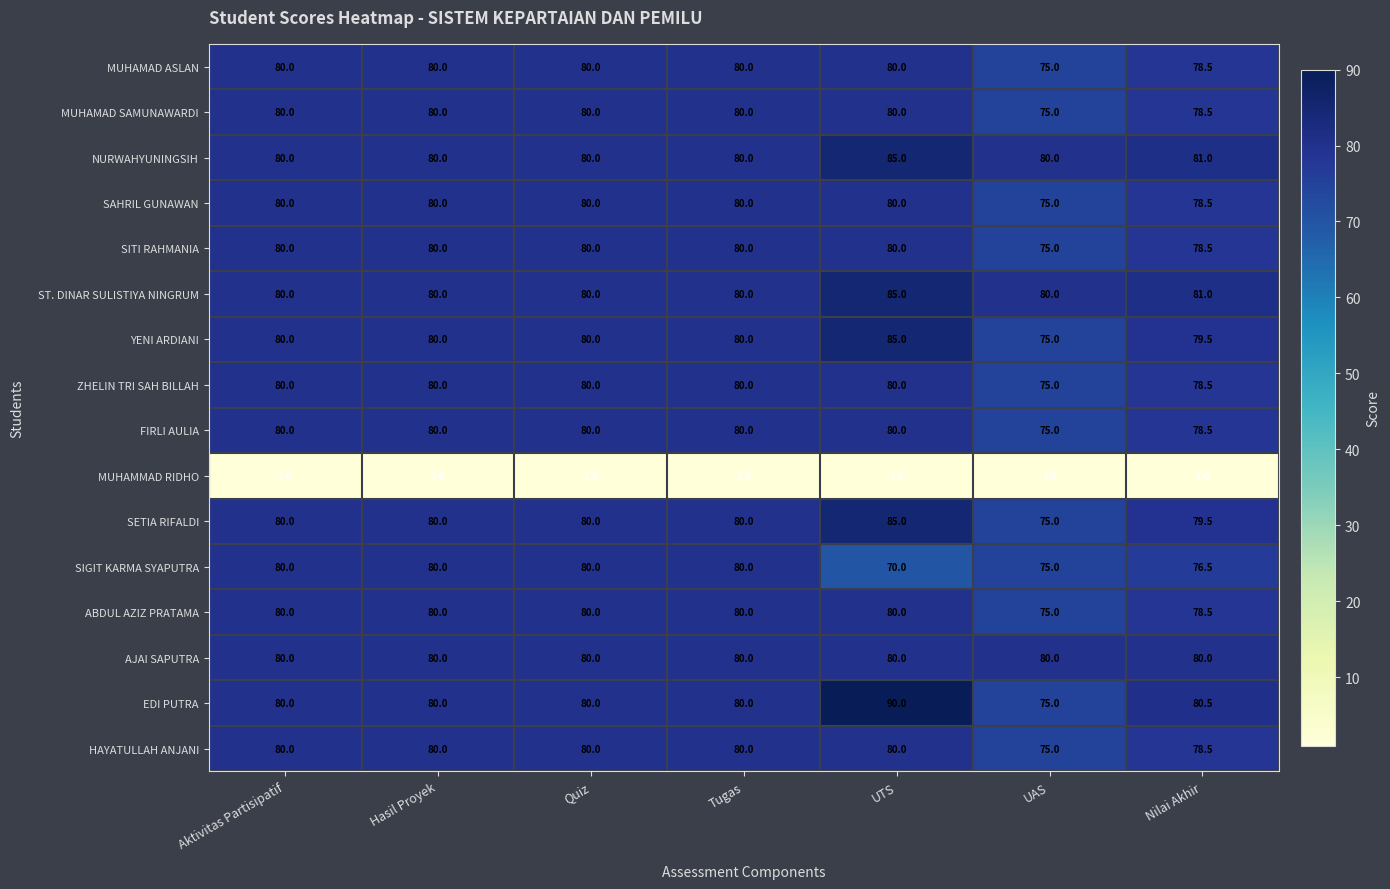

What is the difference between the highest and lowest values at UTS?

89.0